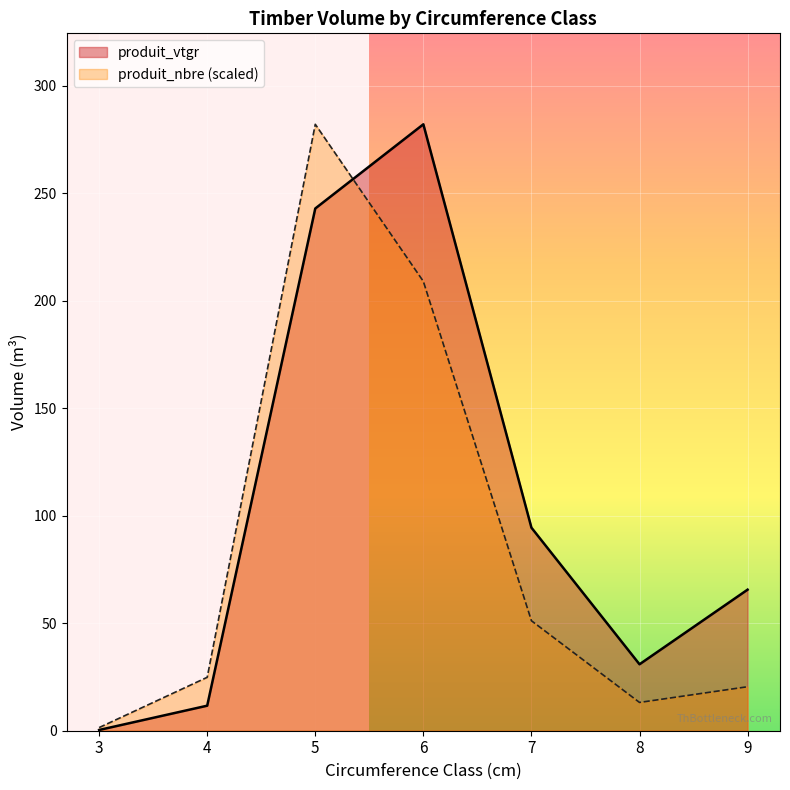

What is the label of the 19th point from the right?

3